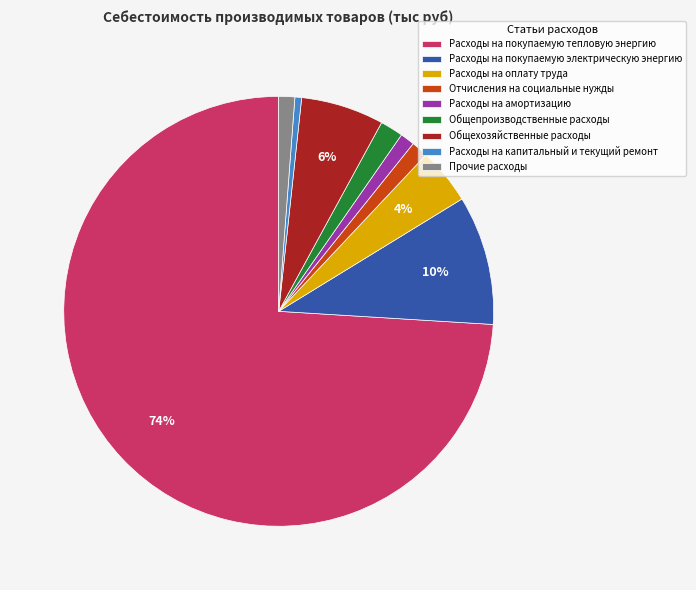

Is the sum of Расходы на оплату труда and Общепроизводственные расходы greater than half?

No